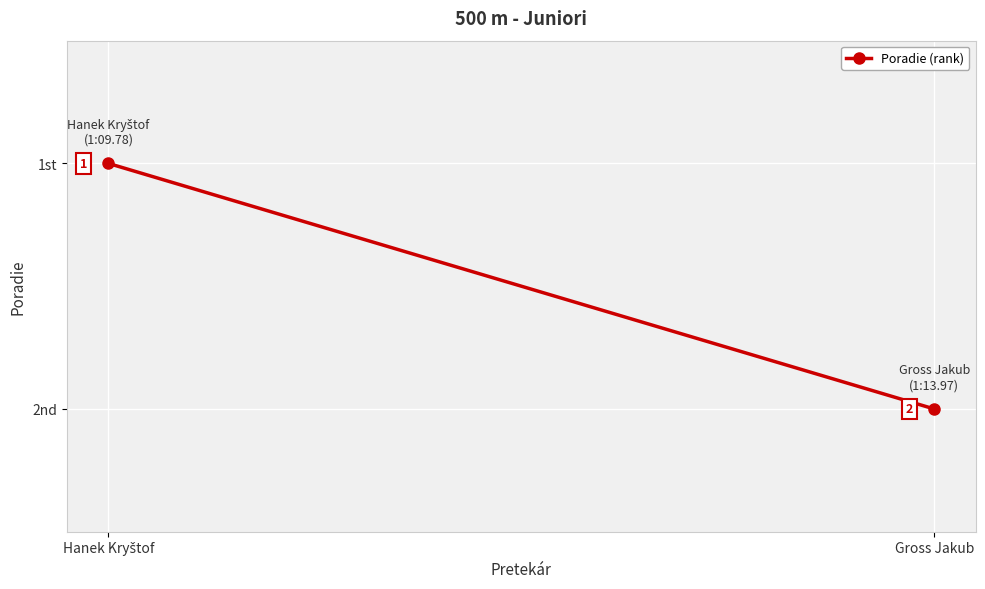

List the labels in order of value, largest first.

Gross Jakub, Hanek Kryštof